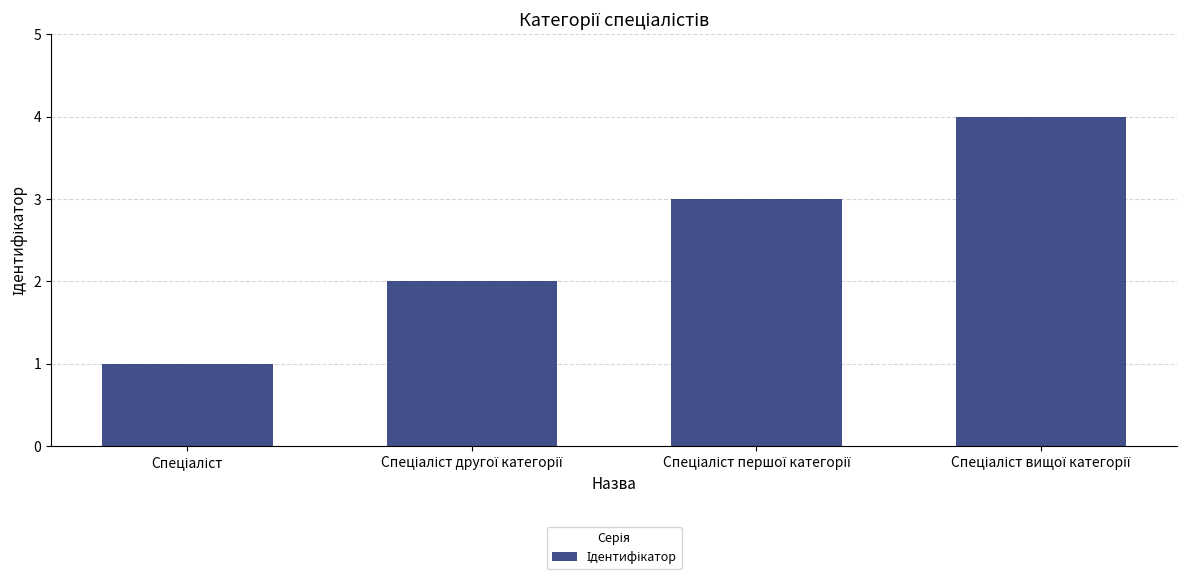

What is the greatest value displayed?

4